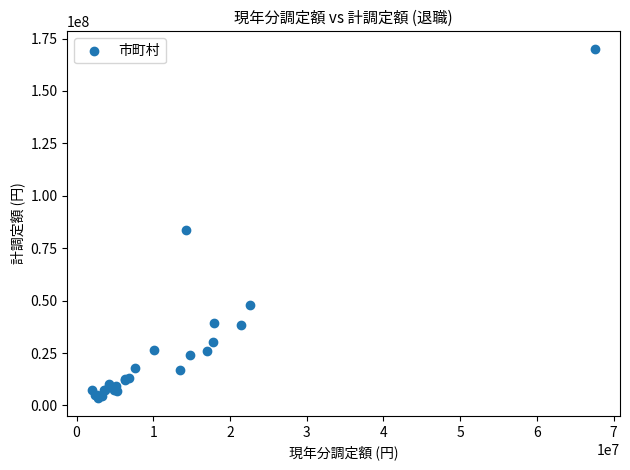

What Y value in the scatter plot is closest to 86741052?

83914330